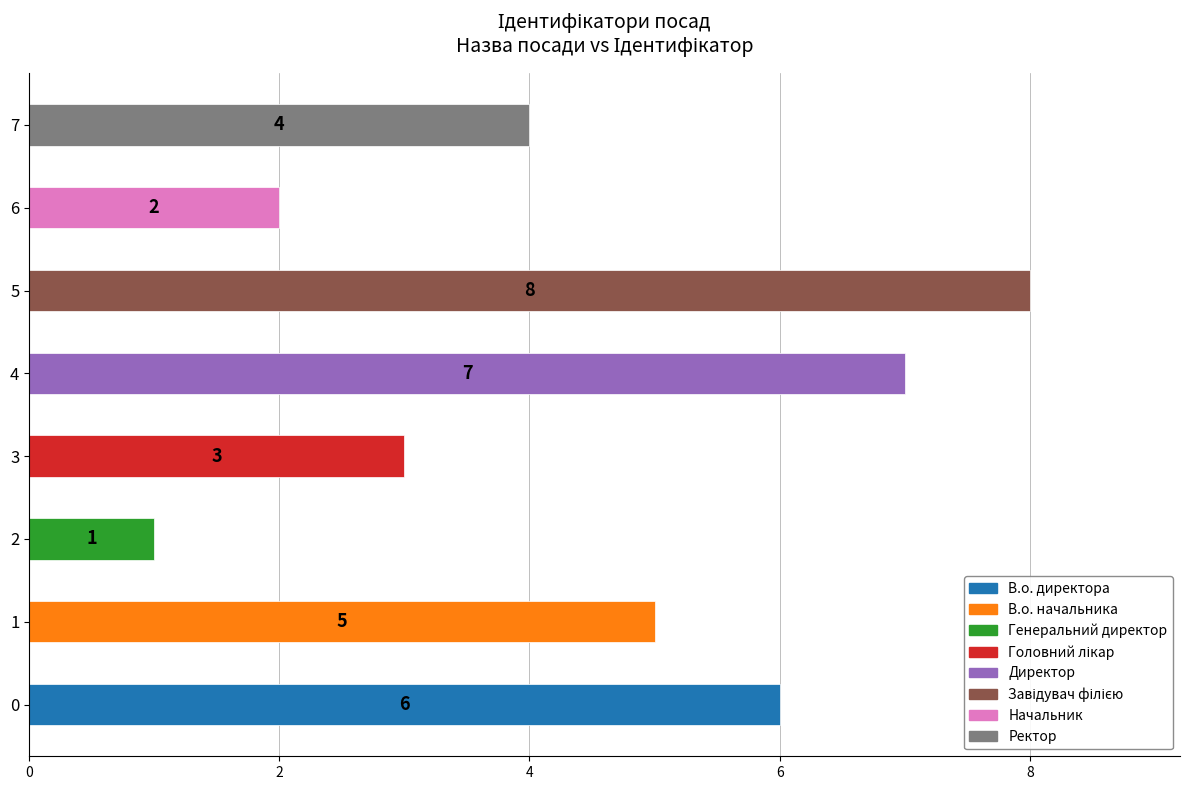

Rank the categories by value from lowest to highest.

Генеральний директор, Начальник, Головний лікар, Ректор, В.о. начальника, В.о. директора, Директор, Завідувач філією